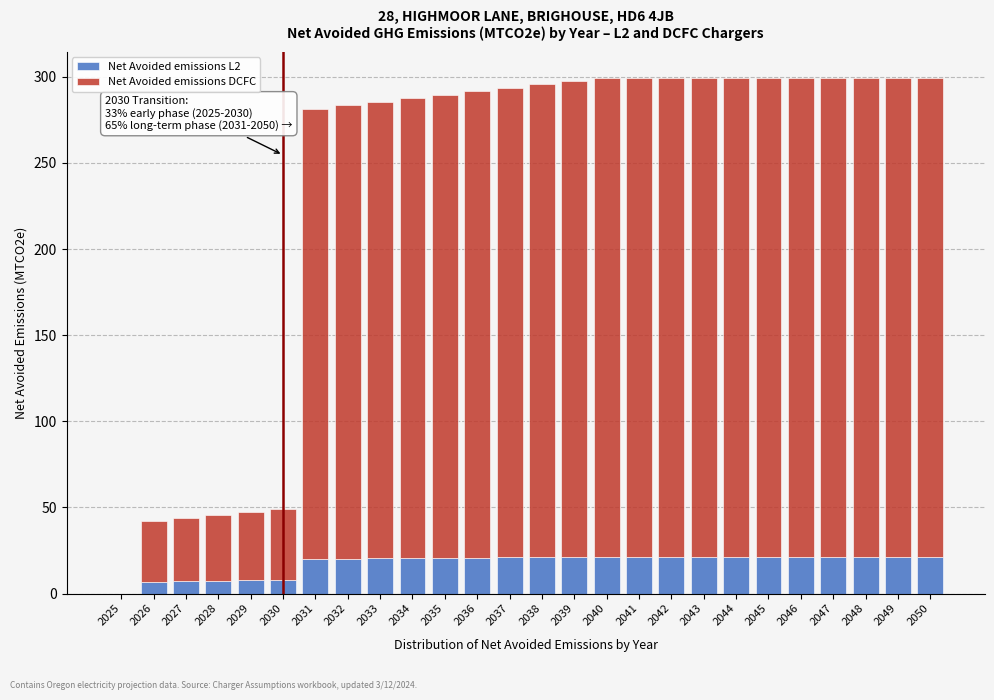

What is the total value across all series at 2044?

299.5